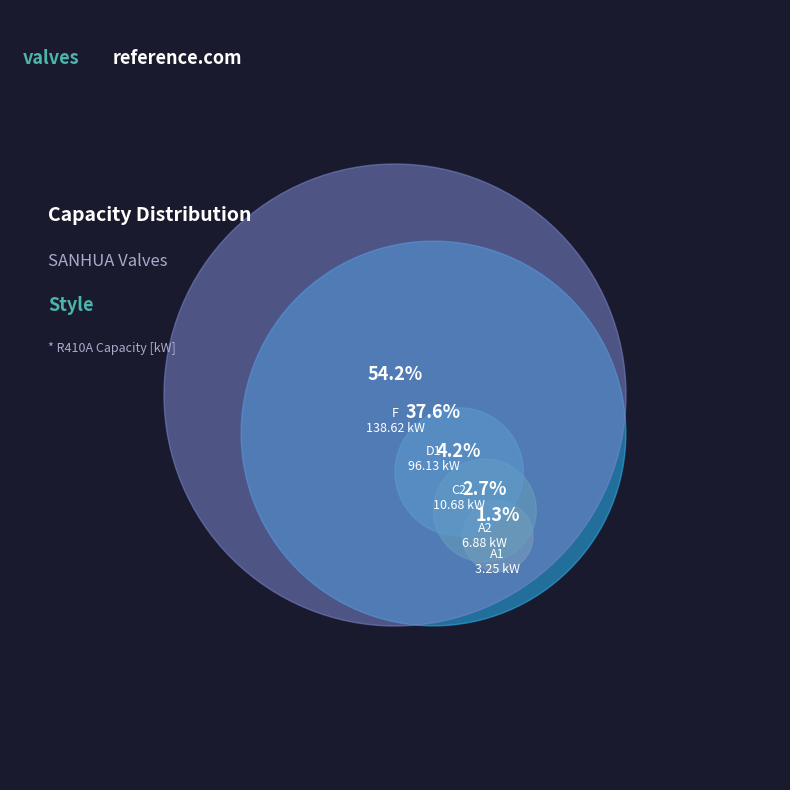

Approximately how many times larger is the value at A2 compared to C2?

0.6